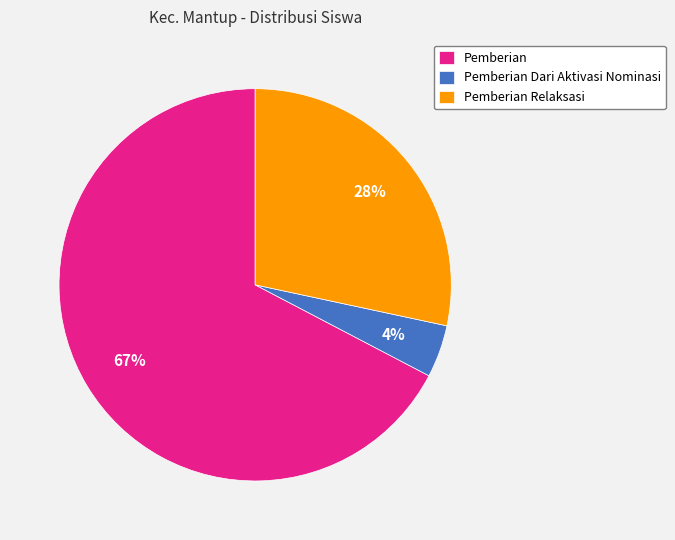

To the nearest percent, what is the combined percentage of Pemberian and Pemberian Dari Aktivasi Nominasi?

72%